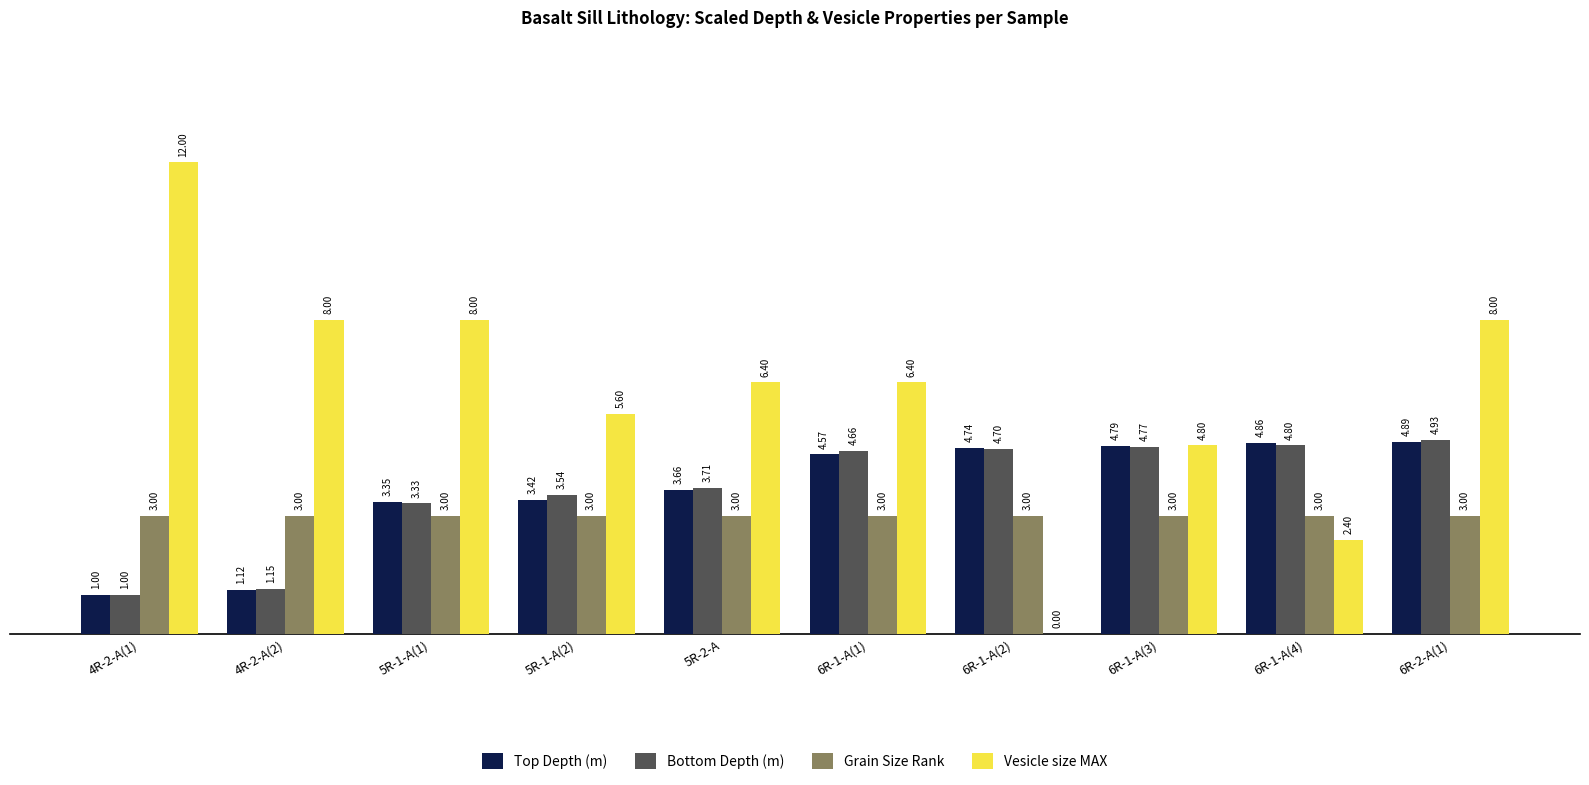

What is the greatest value displayed?

12.0